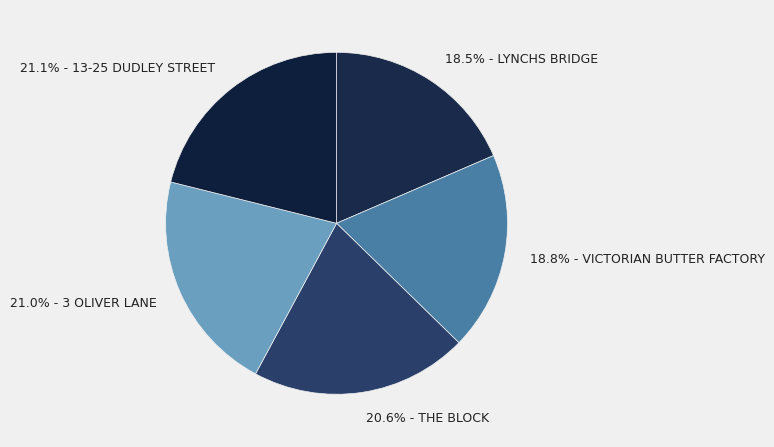

Is there any slice that represents more than half of the pie?

No